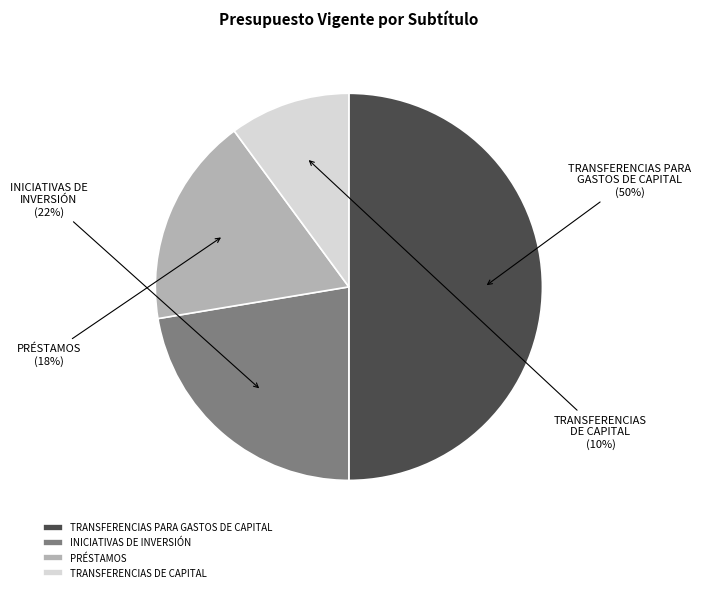

Between INICIATIVAS DE INVERSIÓN and TRANSFERENCIAS DE CAPITAL, which is larger?

INICIATIVAS DE INVERSIÓN